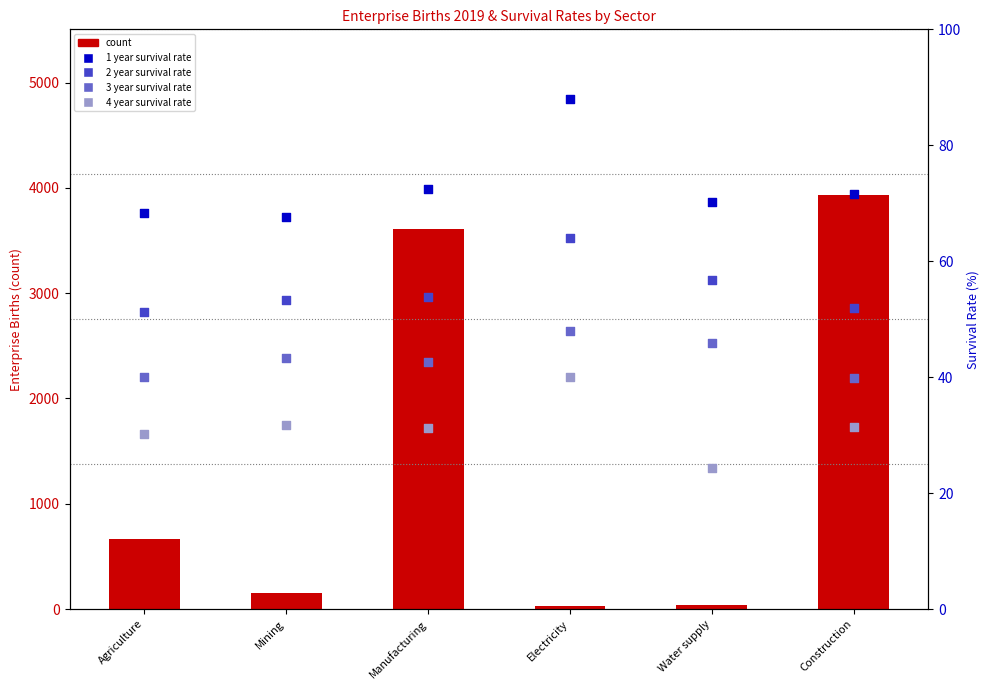

Which series has the largest total across all categories?

count